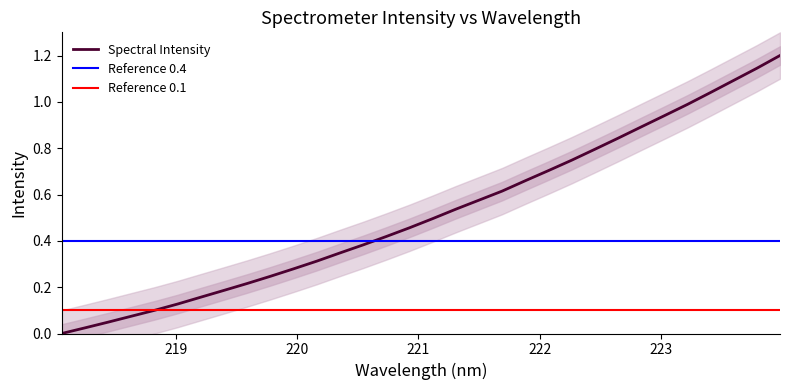

How many values are above zero?

31